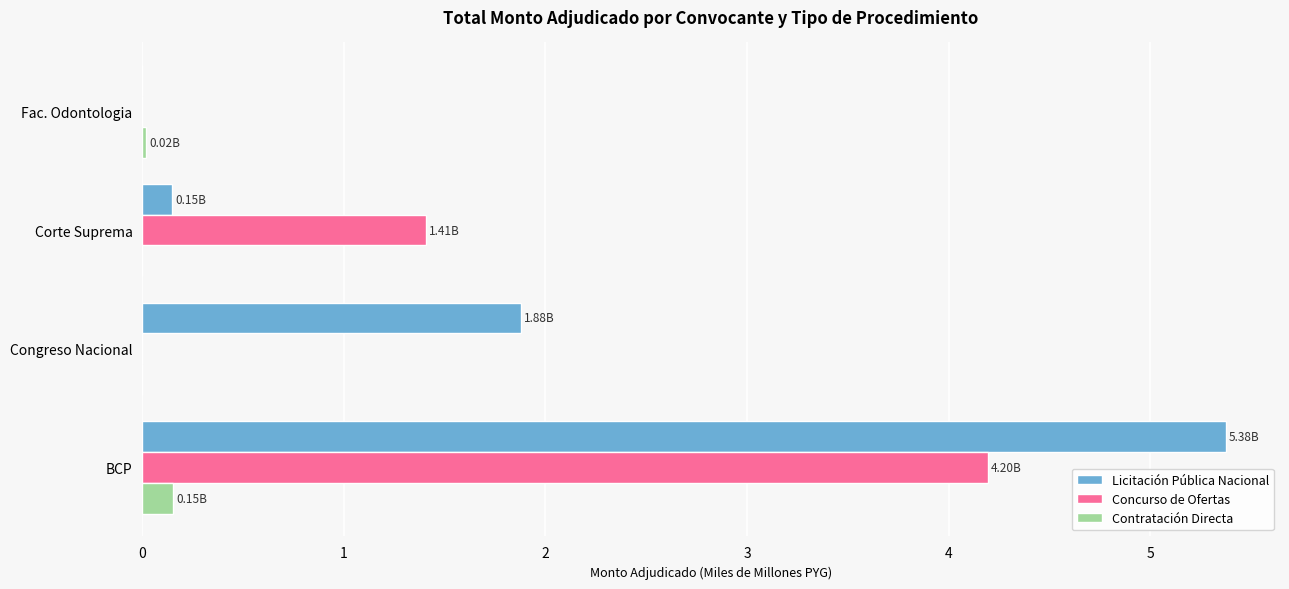

How many values in the Concurso de Ofertas series exceed 1?

2